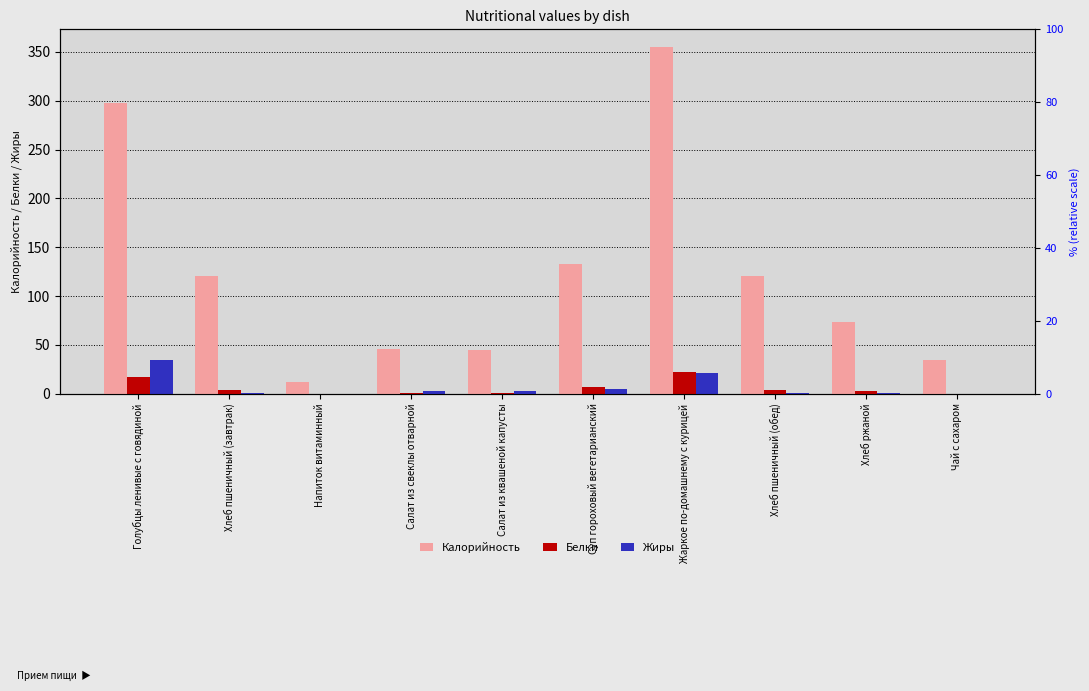

The Калорийность series shows 45.6 at Салат из свеклы отварной. True or false?

True